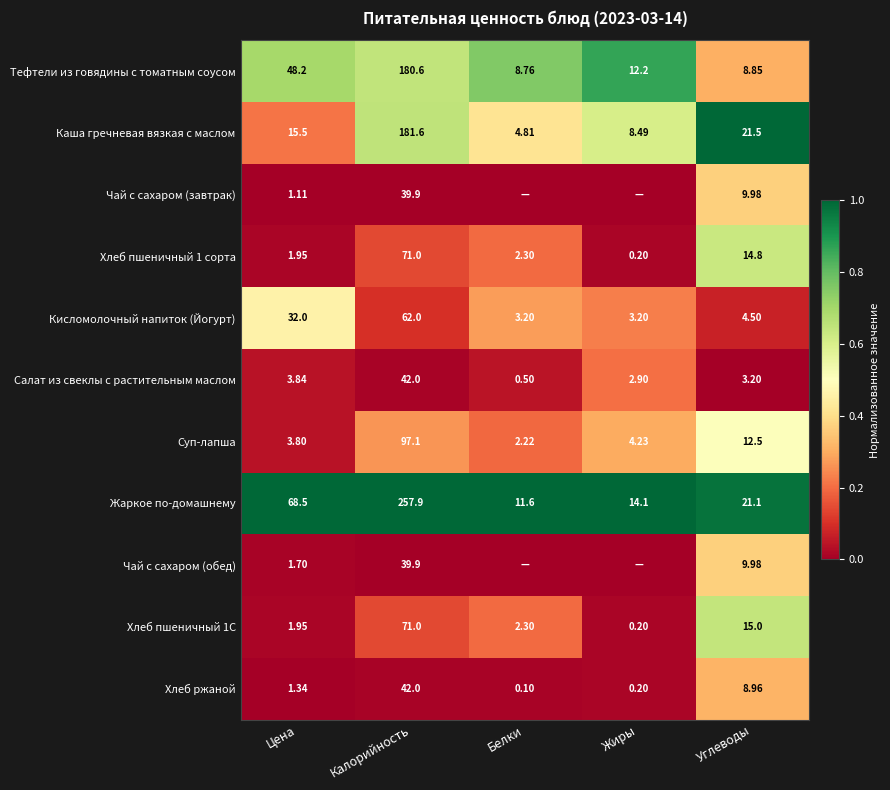

Count the number of categories in the chart.

5